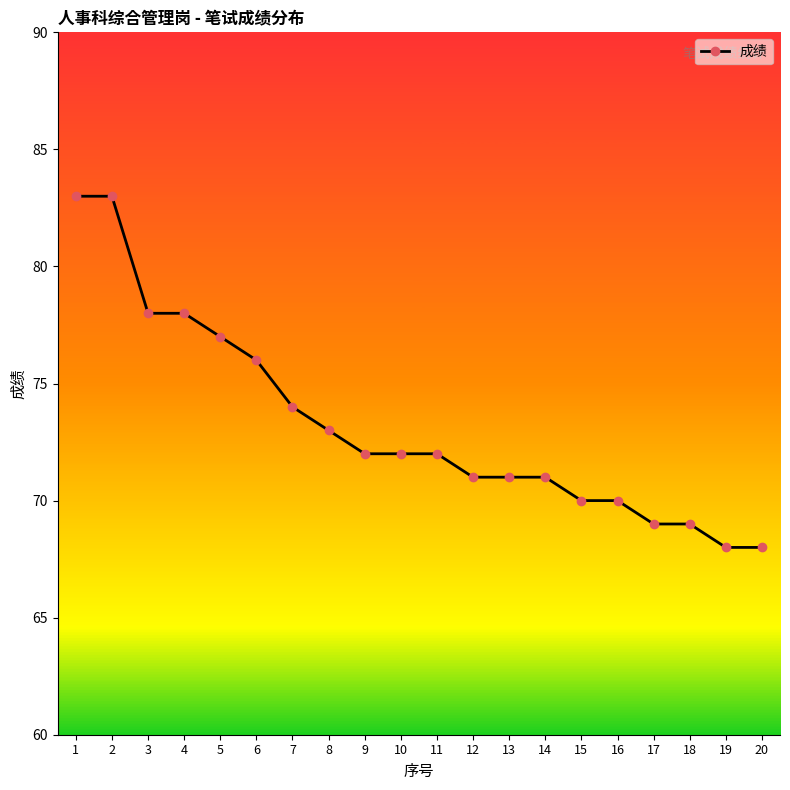

What is the value of the 18th point from the left?

69